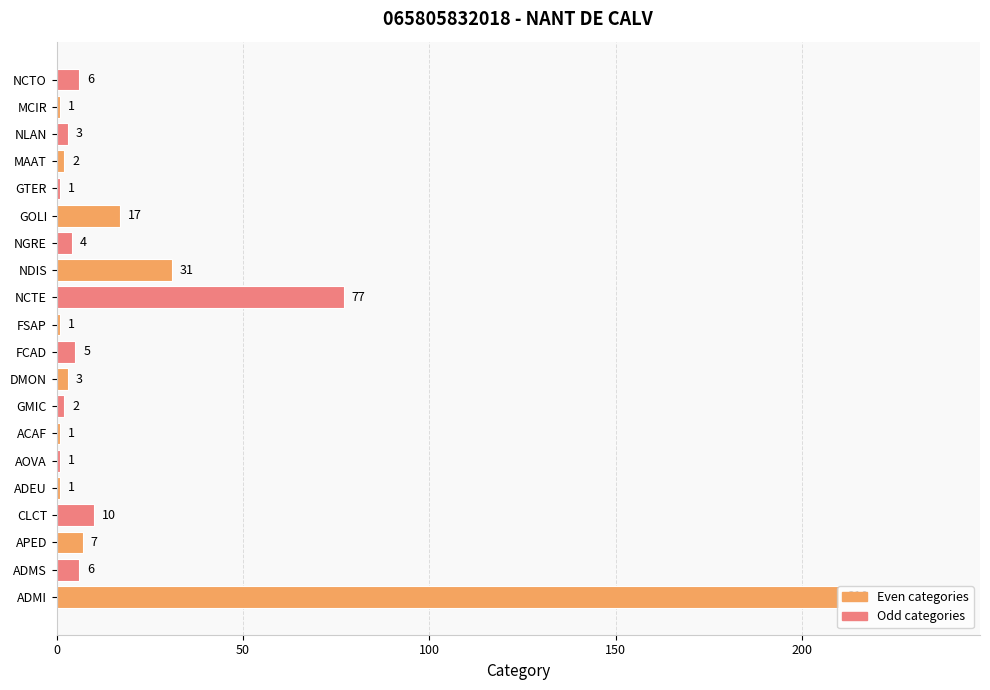

Which category has the highest value across all series?

ADMI